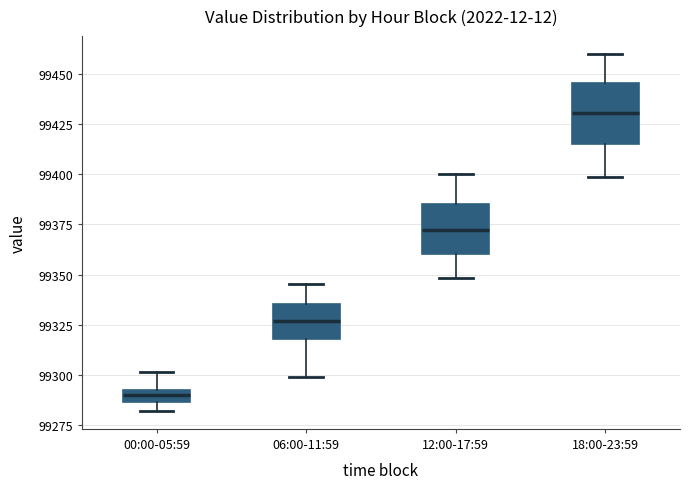

Comparing the boxes themselves (not the whiskers), which one is the tallest?

18:00-23:59